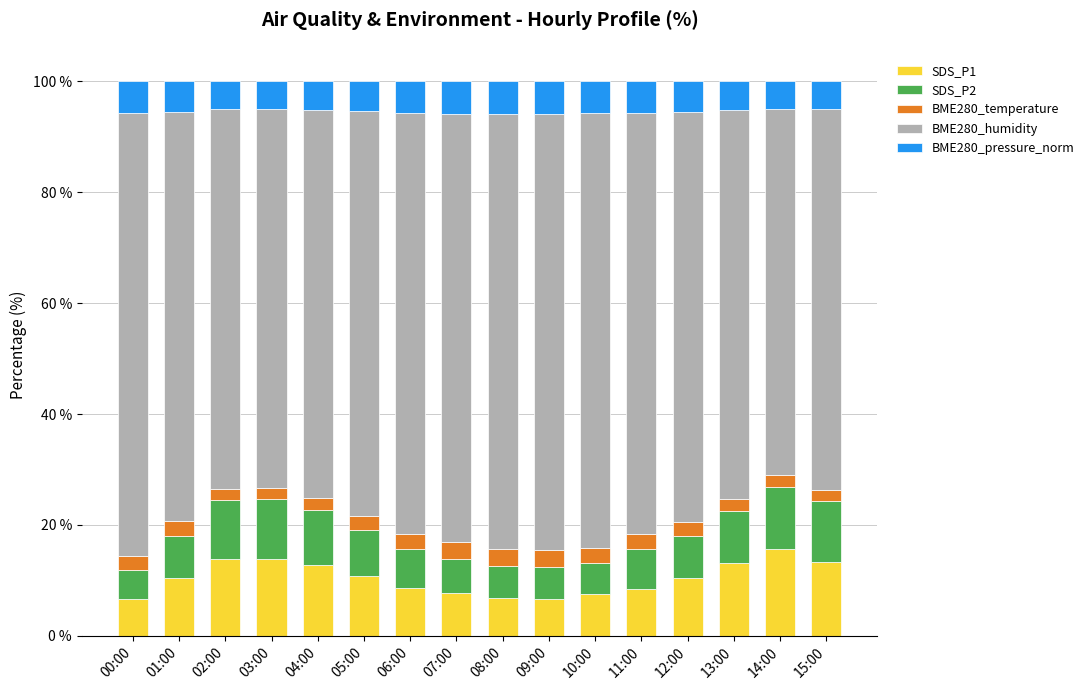

What is the total value across all series at 01:00?

100.0